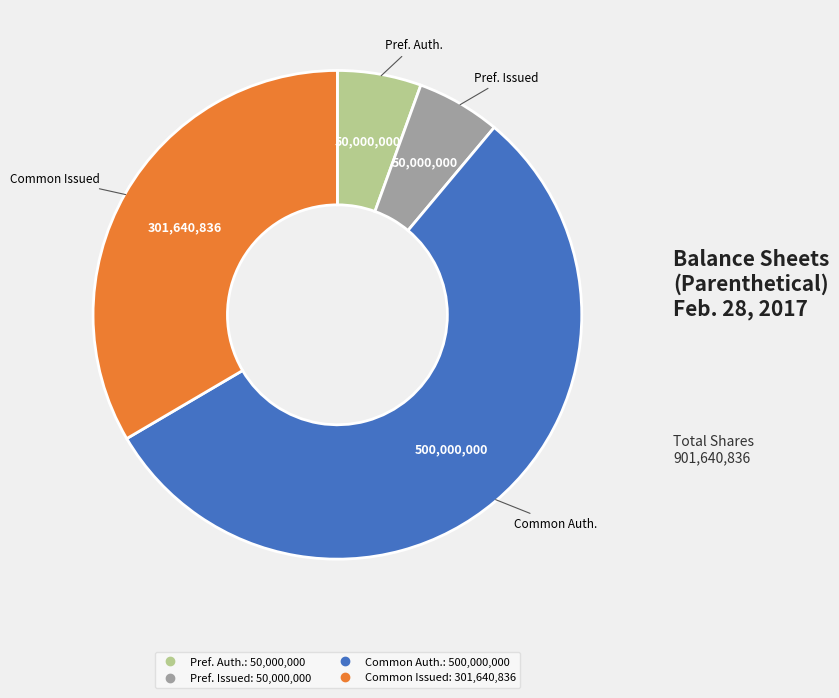

Is there a majority slice in this chart?

Yes